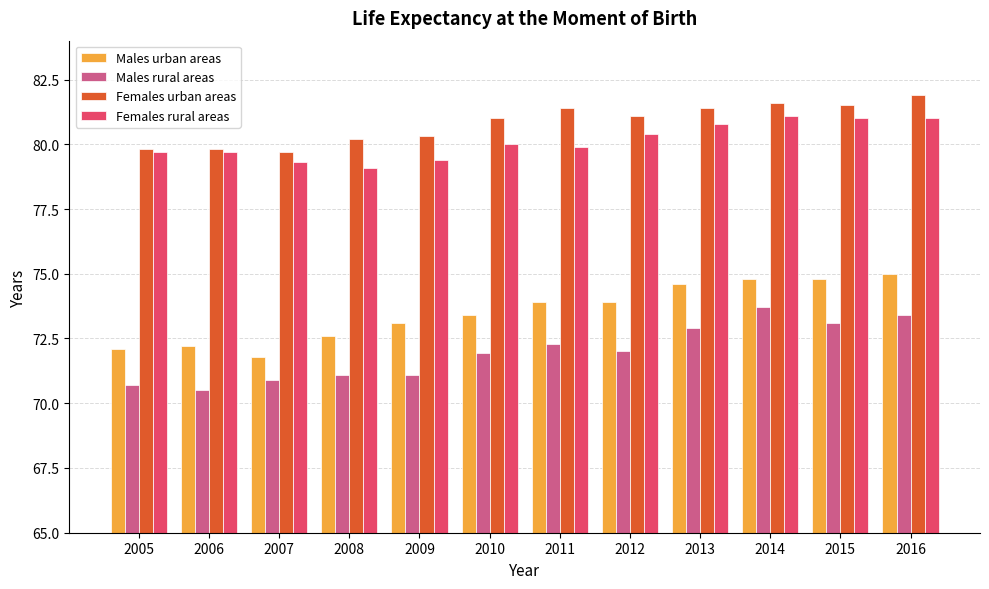

What is the average value of the Females urban areas series?

80.8